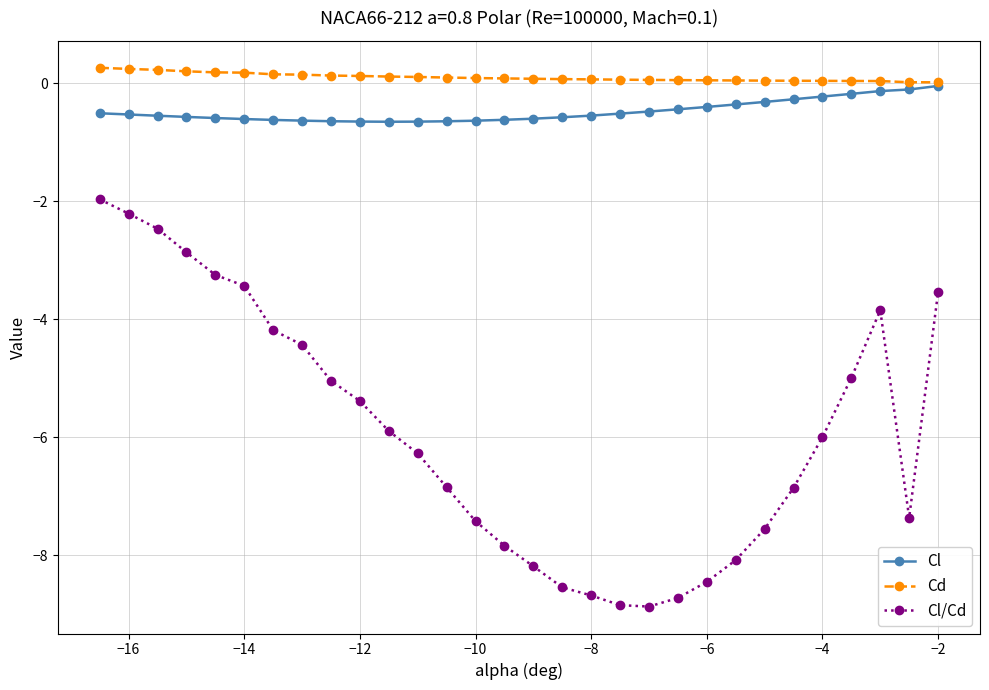

True or false: Cl/Cd and Cl intersect in this chart.

False